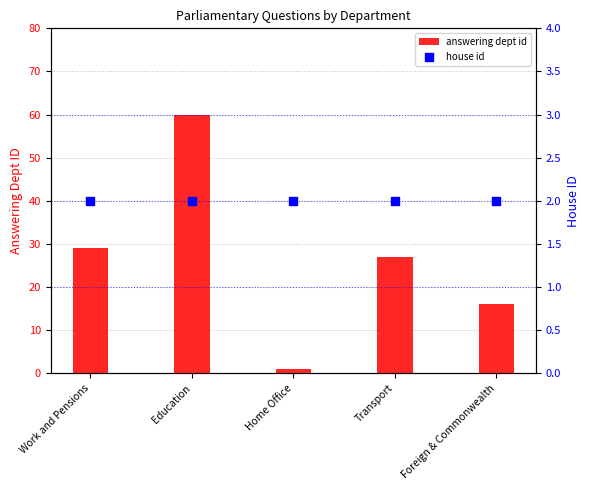

Which series has the widest spread of Y values?

answering dept id